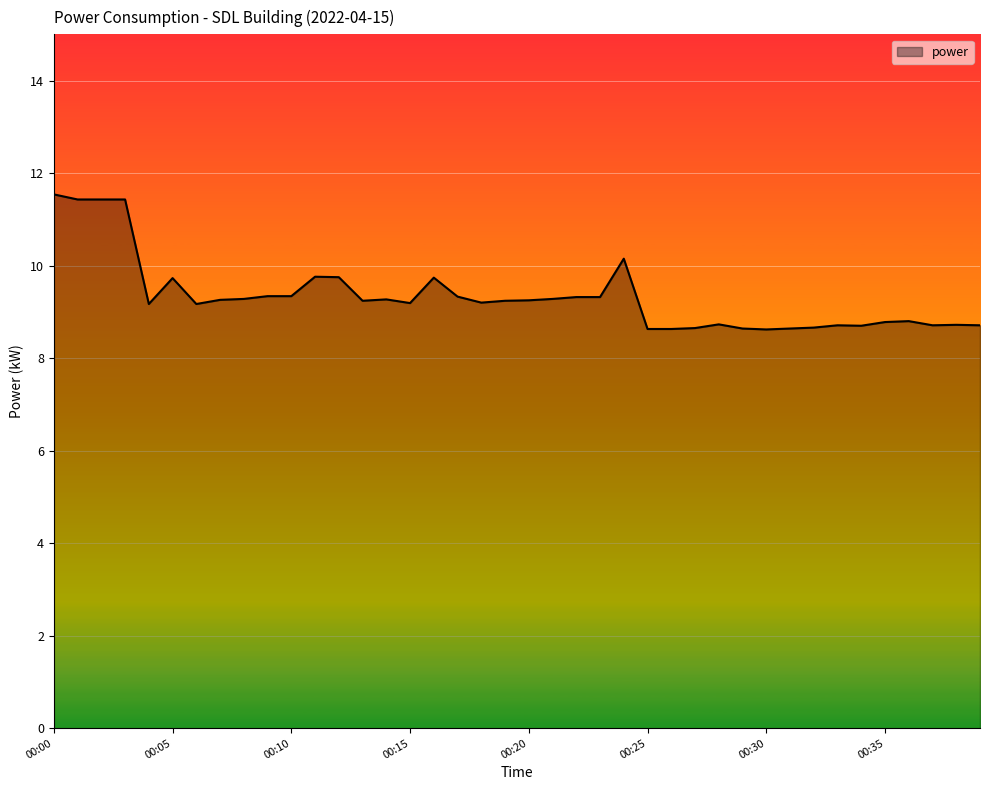

What is the difference between the maximum and minimum values?

2.9